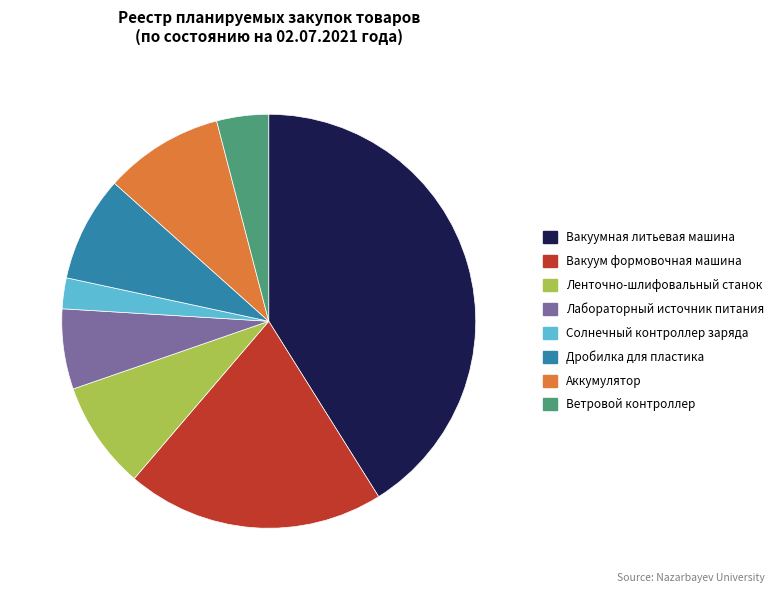

Combined, do Дробилка для пластика and Вакуум формовочная машина account for over 50%?

No